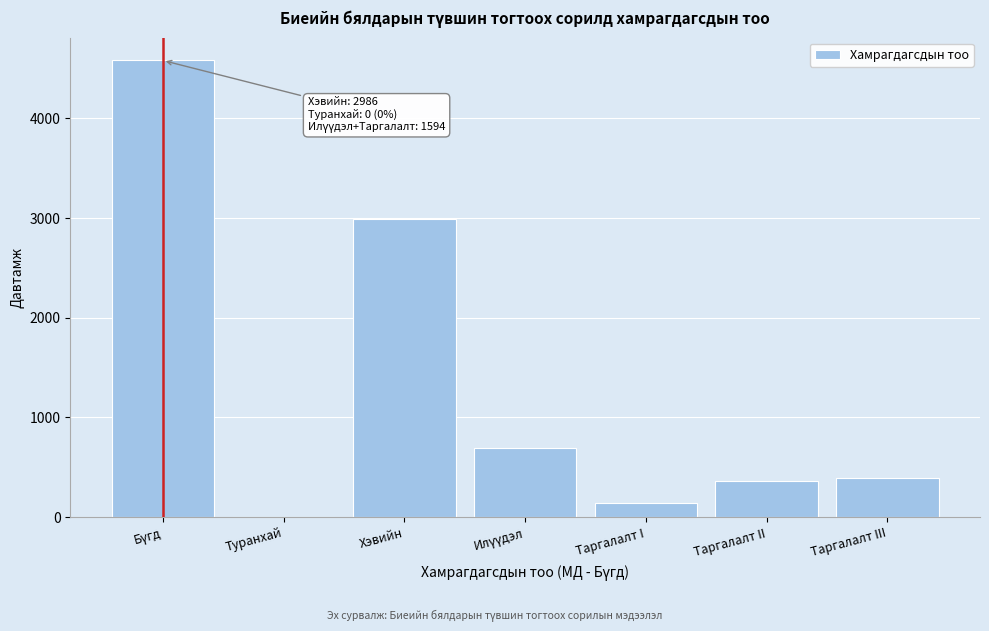

What is the approximate value at Хэвийн?

2986